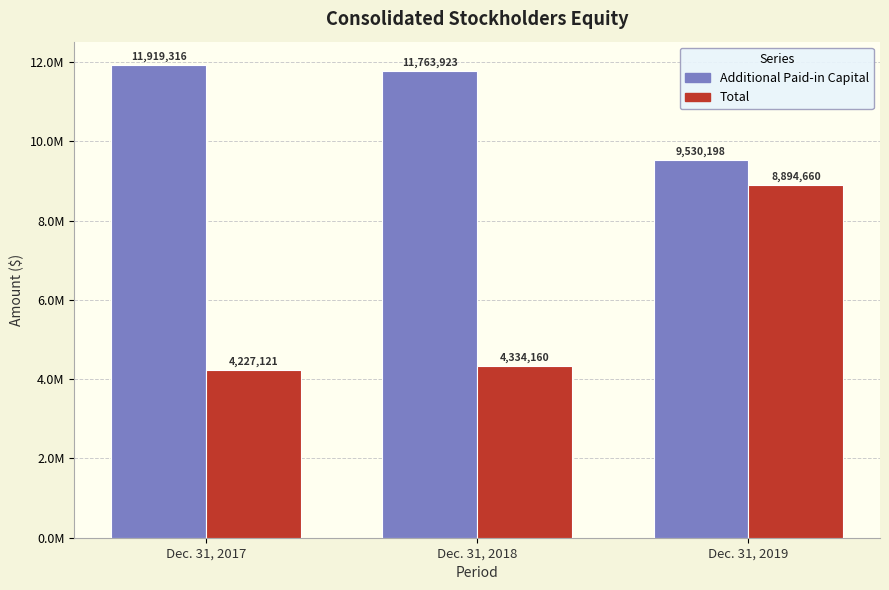

Reading right to left, extract all data points from this chart.

Additional Paid-in Capital: 9530198	11763923	11919316
Total: 8894660	4334160	4227121